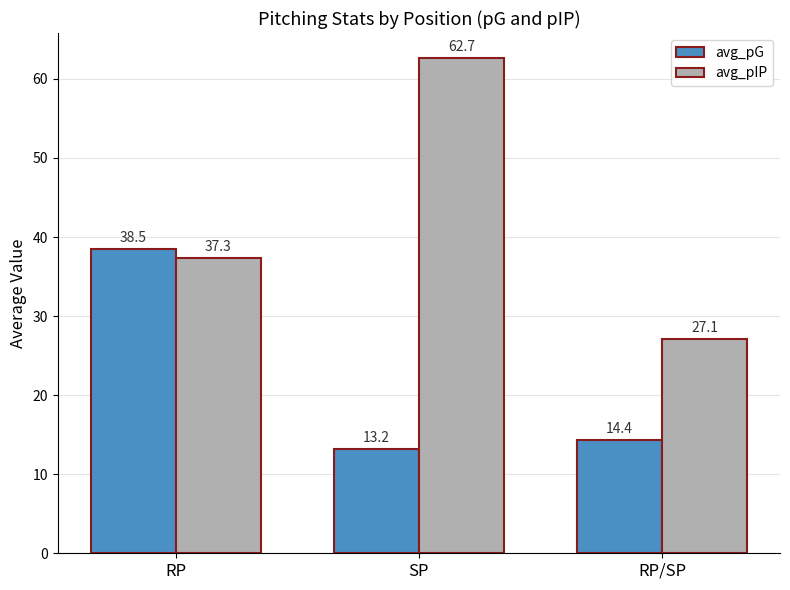

Between SP and RP/SP, which series saw the biggest shift?

avg_pIP